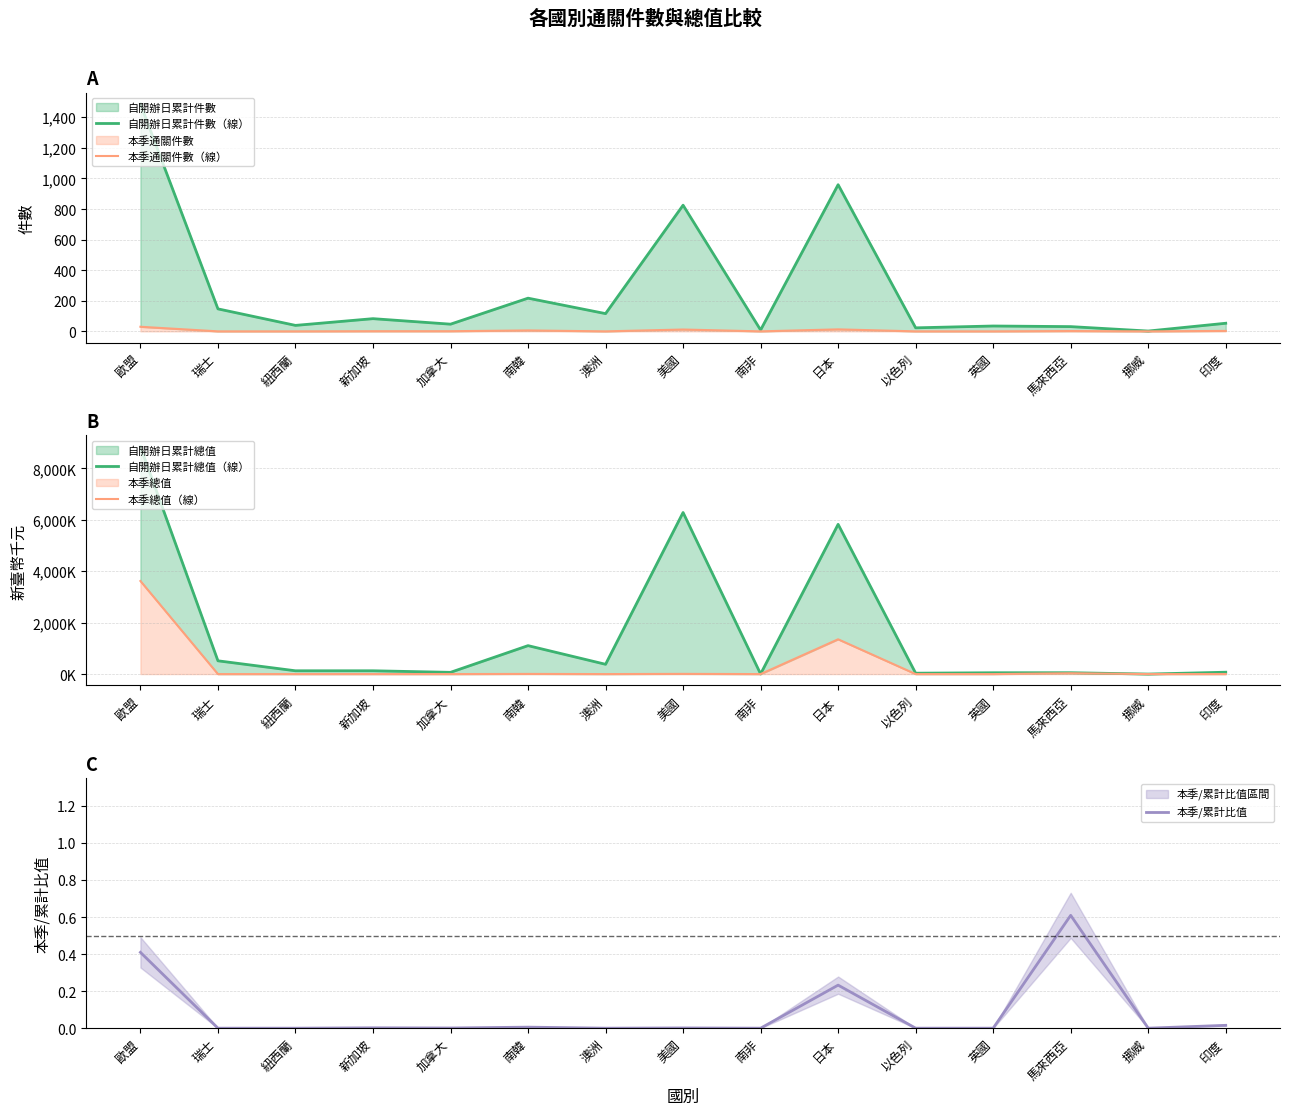

Where is the first local maximum for 本季/累計比值?

新加坡